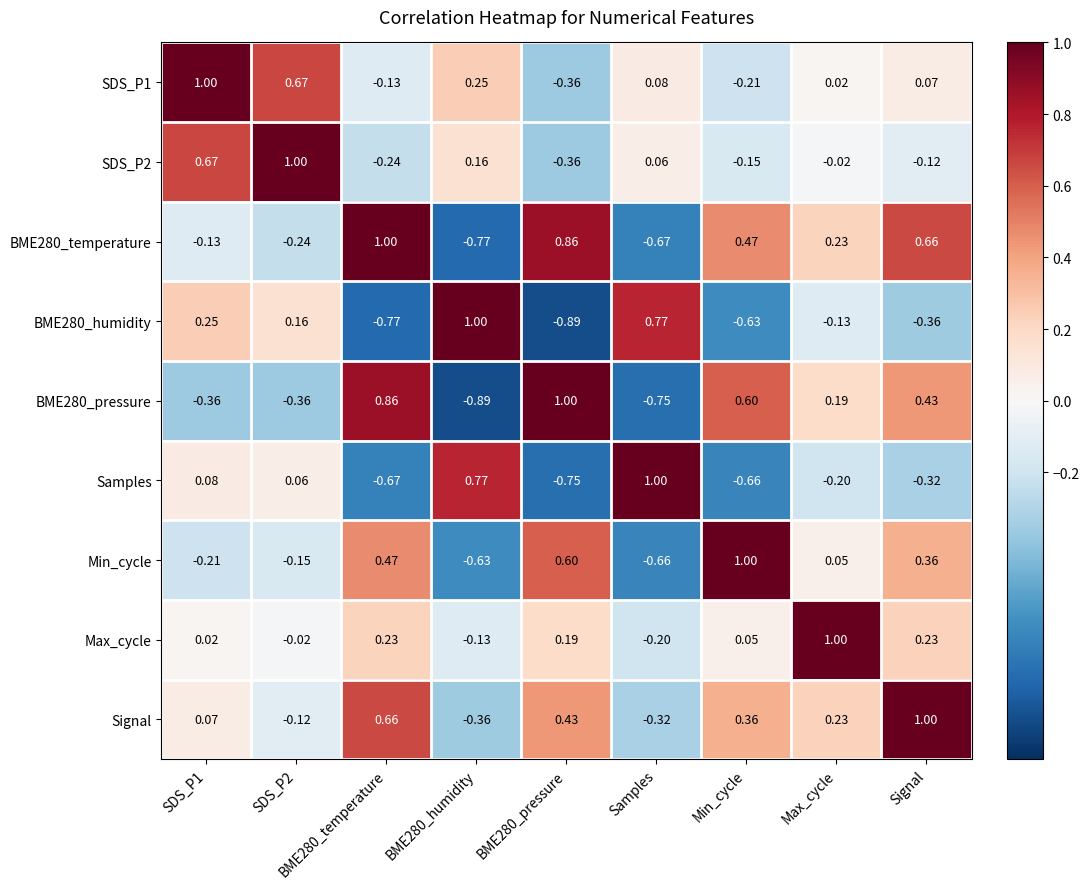

Is the value of BME280_temperature at BME280_pressure greater than the value of BME280_pressure at BME280_pressure?

No